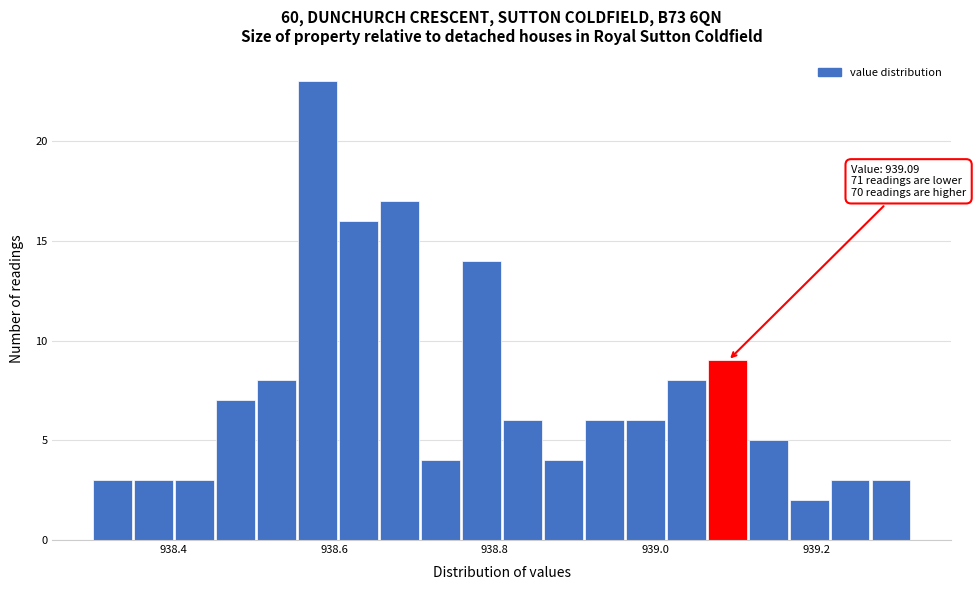

Read against the x-axis, roughly where is the centre of the tallest bar?

938.58